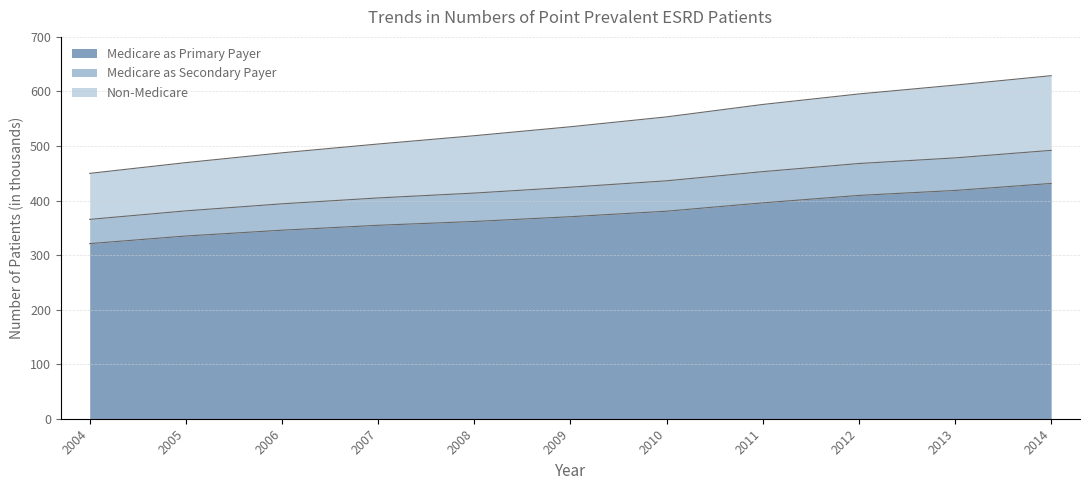

True or false: Medicare as Primary Payer has a value of 450.8 at 2006.

False